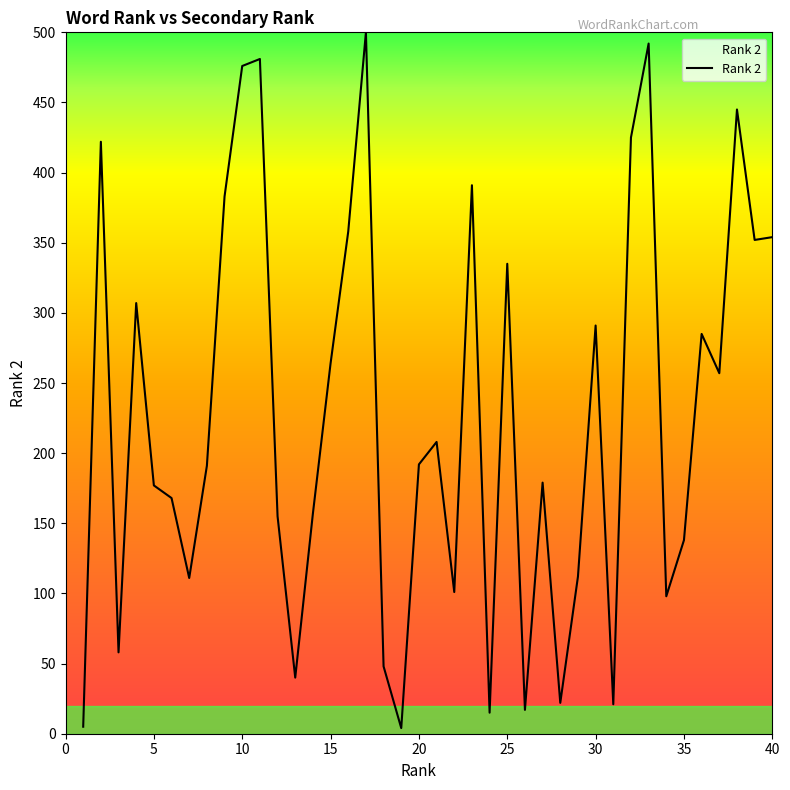

What is the greatest value displayed?

500